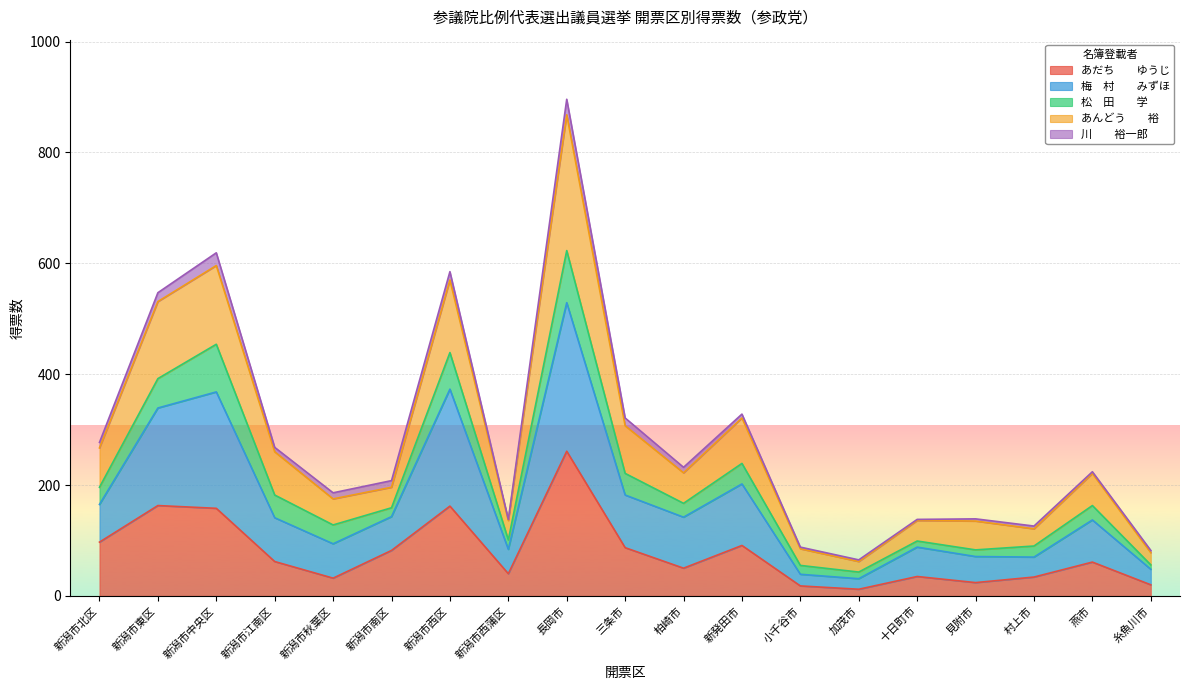

At which category is the sum across all series the highest?

長岡市